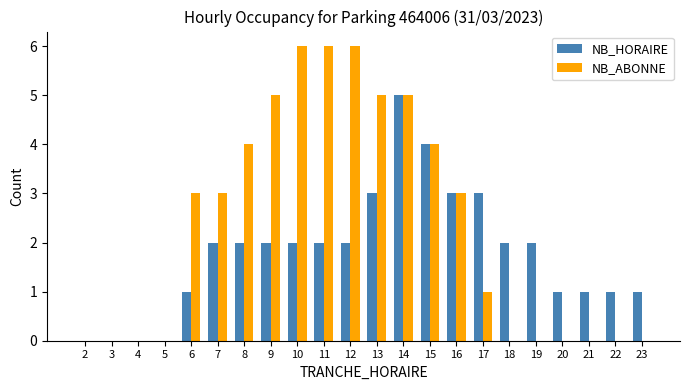

At which category is the sum across all series the highest?

14